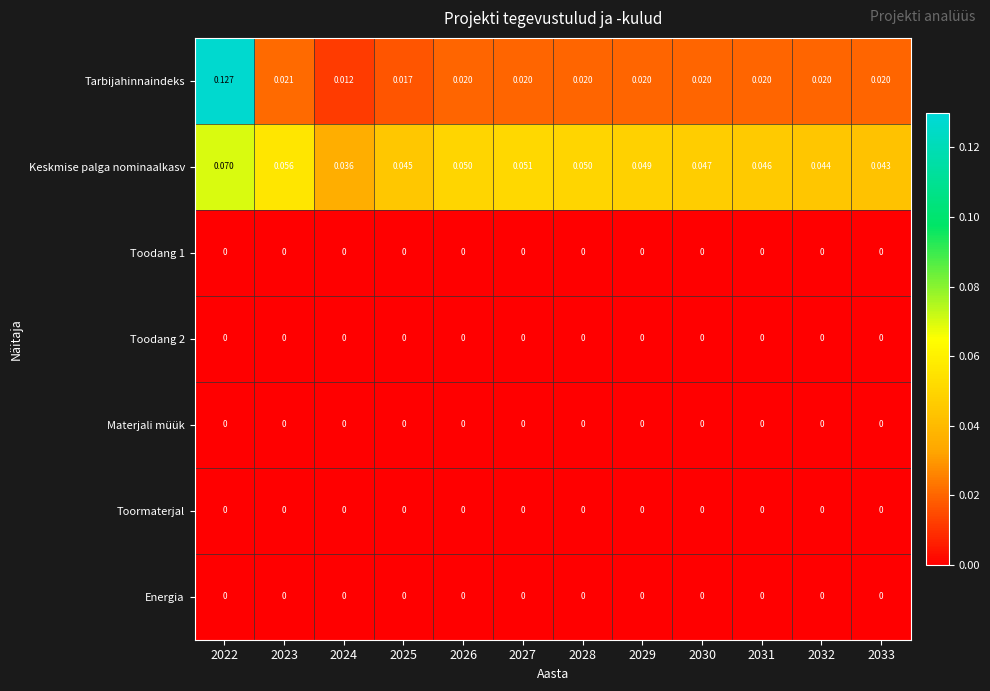

Between 2023 and 2030, which series saw the biggest shift?

Keskmise palga nominaalkasv